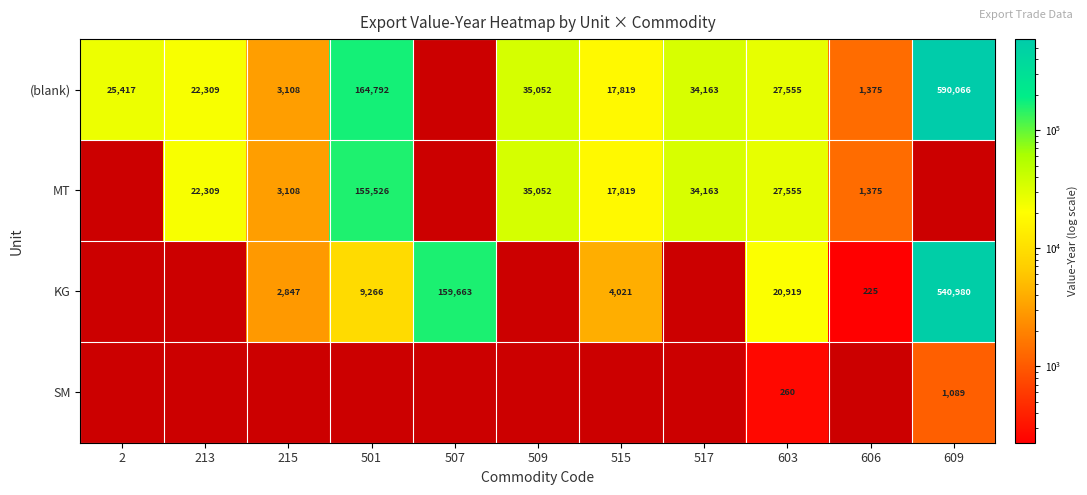

What is the sum of the MT values at 215 and 606?

4483